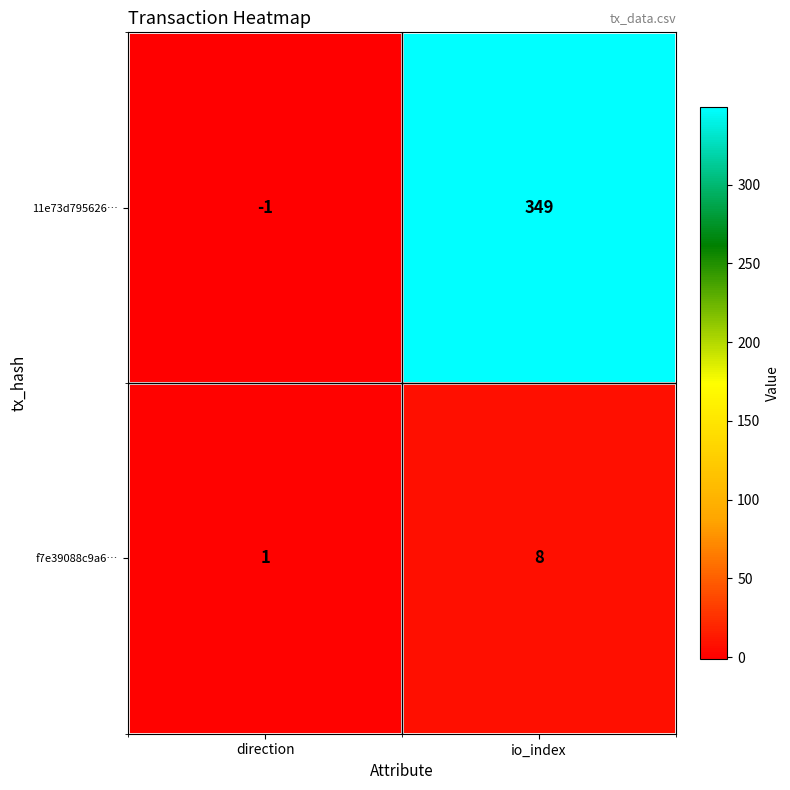

What is the difference between the maximum and minimum values in the f7e39088c9a6… series?

7